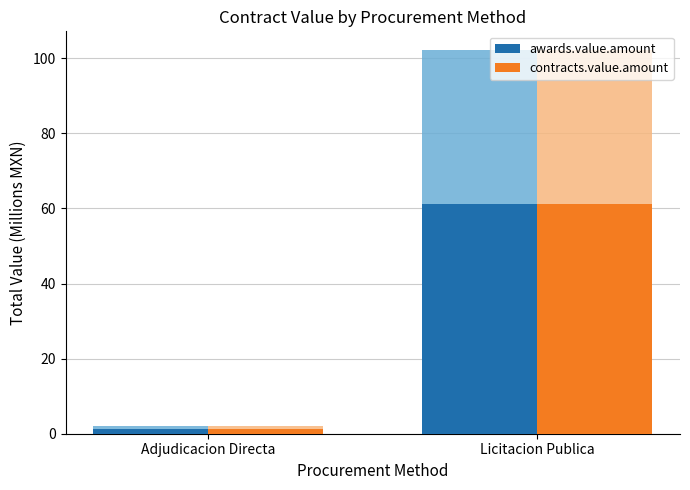

At which category is the sum across all series the highest?

Licitacion Publica